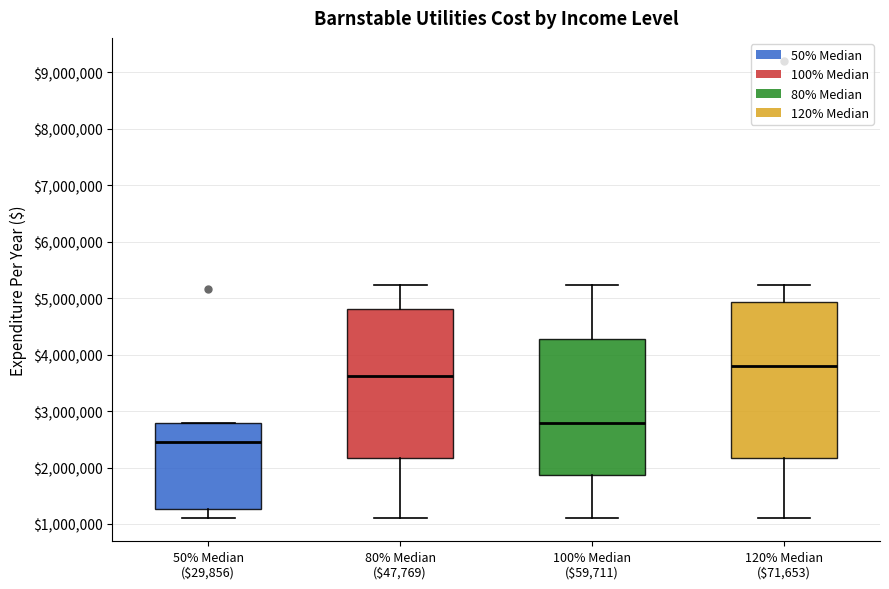

Reading left to right, read every box against the y-axis: the position of its median line, the range the box covers, and the ends of its whiskers. The values are not printed on the chart, so give them approximately, as read against the axis.

50% Median ($29,856): median 2500000, box 1300000 to 2800000, whiskers 1100000 to 2800000
80% Median ($47,769): median 3600000, box 2200000 to 4800000, whiskers 1100000 to 5200000
100% Median ($59,711): median 2800000, box 1900000 to 4300000, whiskers 1100000 to 5200000
120% Median ($71,653): median 3800000, box 2200000 to 4900000, whiskers 1100000 to 5200000